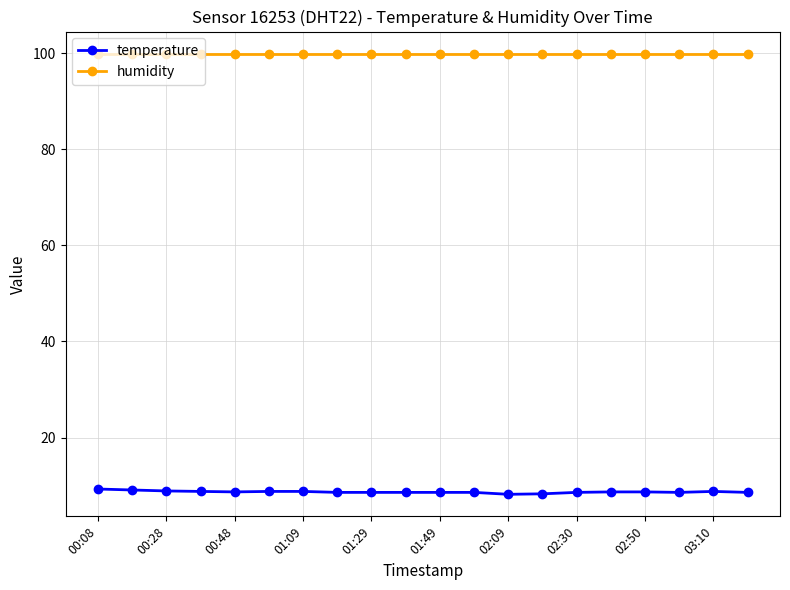

What is the value of the temperature point at the 19th from the left?

8.8